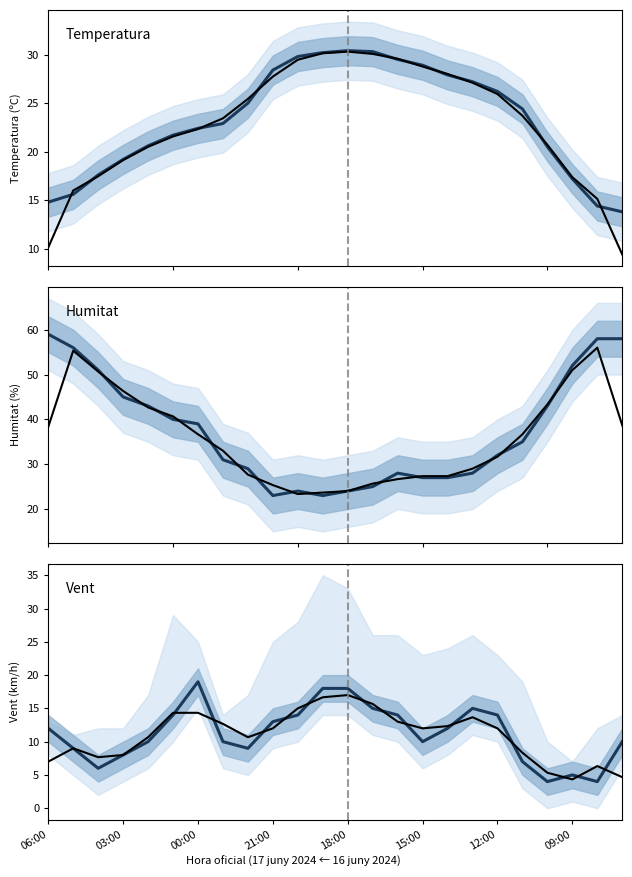

How many lines are shown in the chart?

6